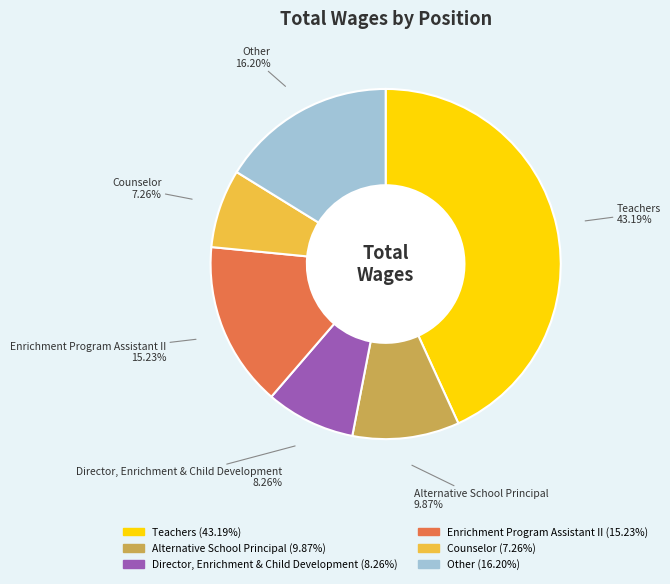

Combined, do Counselor and Director, Enrichment & Child Development account for over 50%?

No